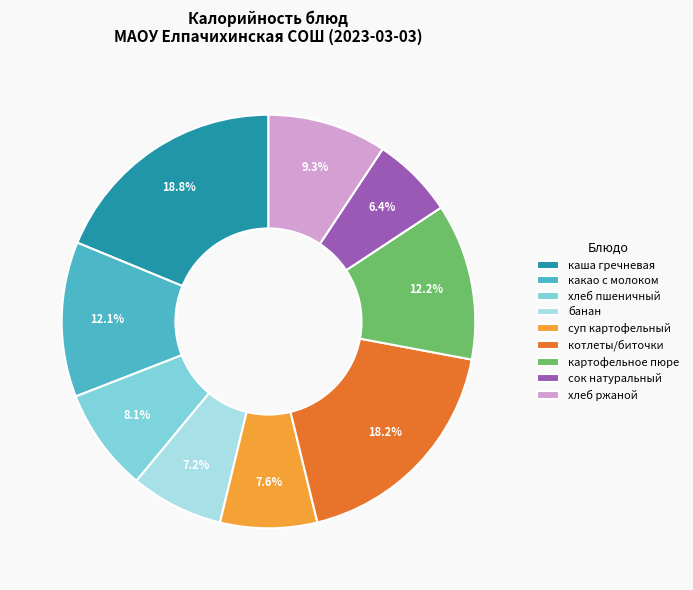

Which slice is the largest?

каша гречневая